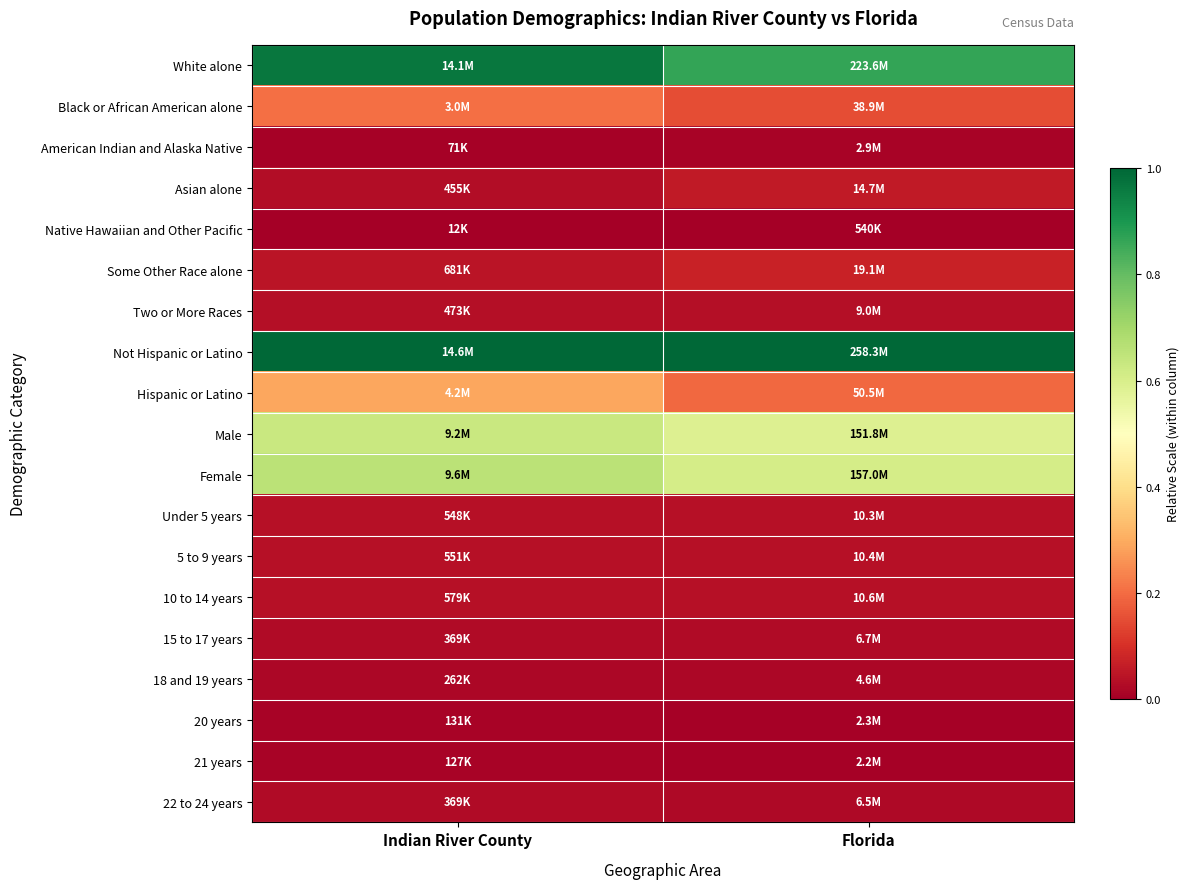

Reading left to right, extract all data points from this chart.

White alone: Indian River County=1.0	Florida=0.9
Black or African American alone: Indian River County=0.2	Florida=0.1
American Indian and Alaska Native: Indian River County=0.0	Florida=0.0
Asian alone: Indian River County=0.0	Florida=0.1
Native Hawaiian and Other Pacific: Indian River County=0.0	Florida=0.0
Some Other Race alone: Indian River County=0.0	Florida=0.1
Two or More Races: Indian River County=0.0	Florida=0.0
Not Hispanic or Latino: Indian River County=1.0	Florida=1.0
Hispanic or Latino: Indian River County=0.3	Florida=0.2
Male: Indian River County=0.6	Florida=0.6
Female: Indian River County=0.7	Florida=0.6
Under 5 years: Indian River County=0.0	Florida=0.0
5 to 9 years: Indian River County=0.0	Florida=0.0
10 to 14 years: Indian River County=0.0	Florida=0.0
15 to 17 years: Indian River County=0.0	Florida=0.0
18 and 19 years: Indian River County=0.0	Florida=0.0
20 years: Indian River County=0.0	Florida=0.0
21 years: Indian River County=0.0	Florida=0.0
22 to 24 years: Indian River County=0.0	Florida=0.0